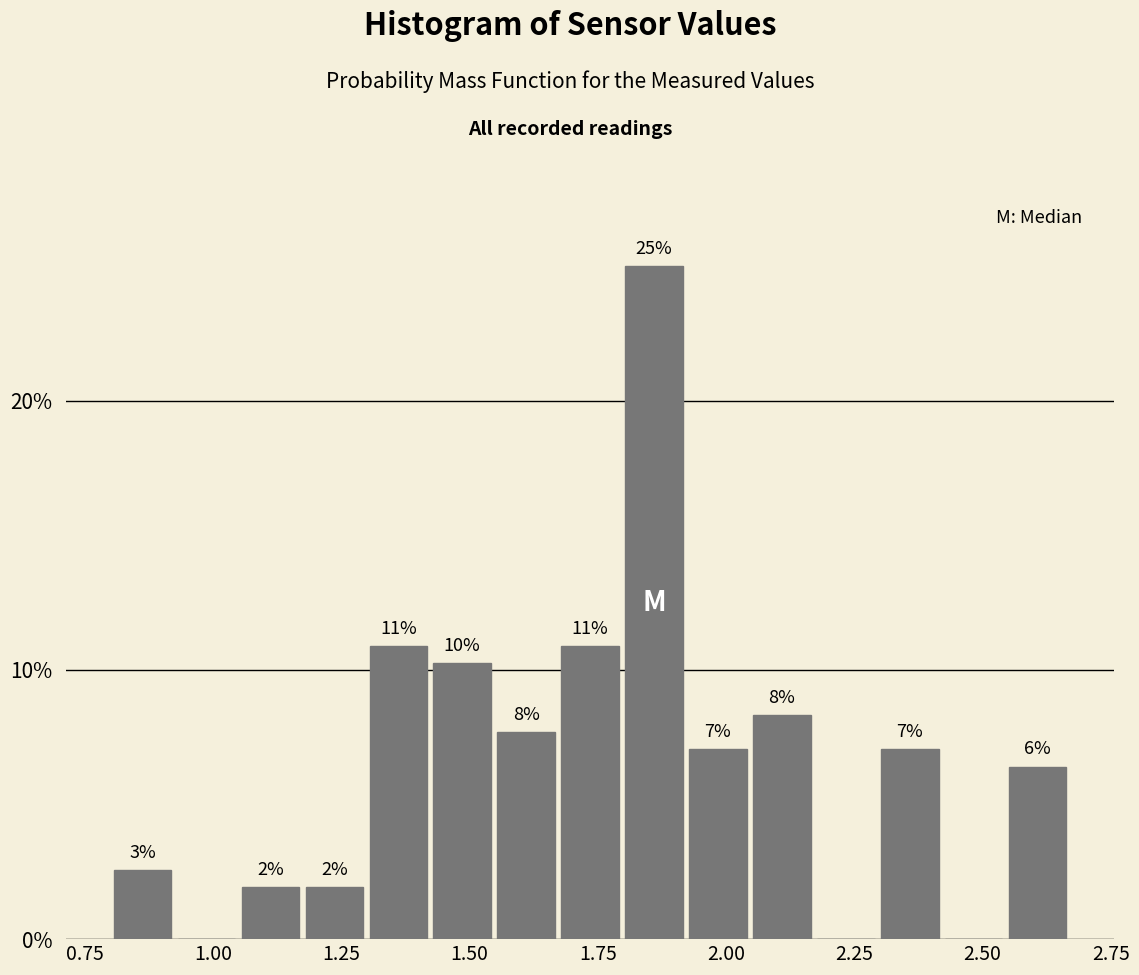

Around what value on the x-axis is the tallest bar? Give the approximate position of its centre, as read against the axis.

1.85